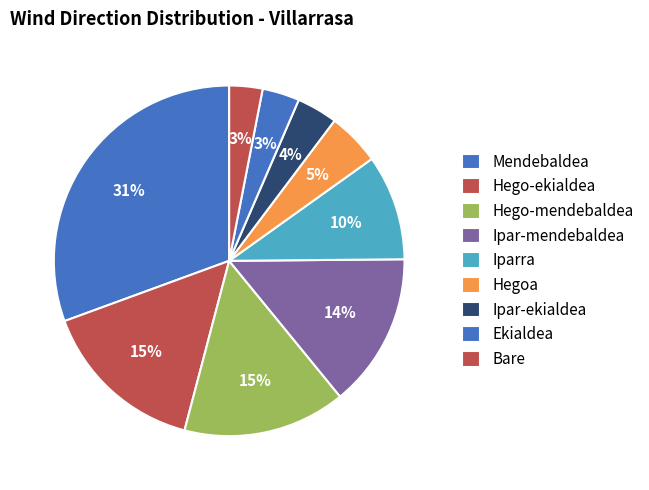

Is it true that Hego-mendebaldea is 17% of the pie?

False